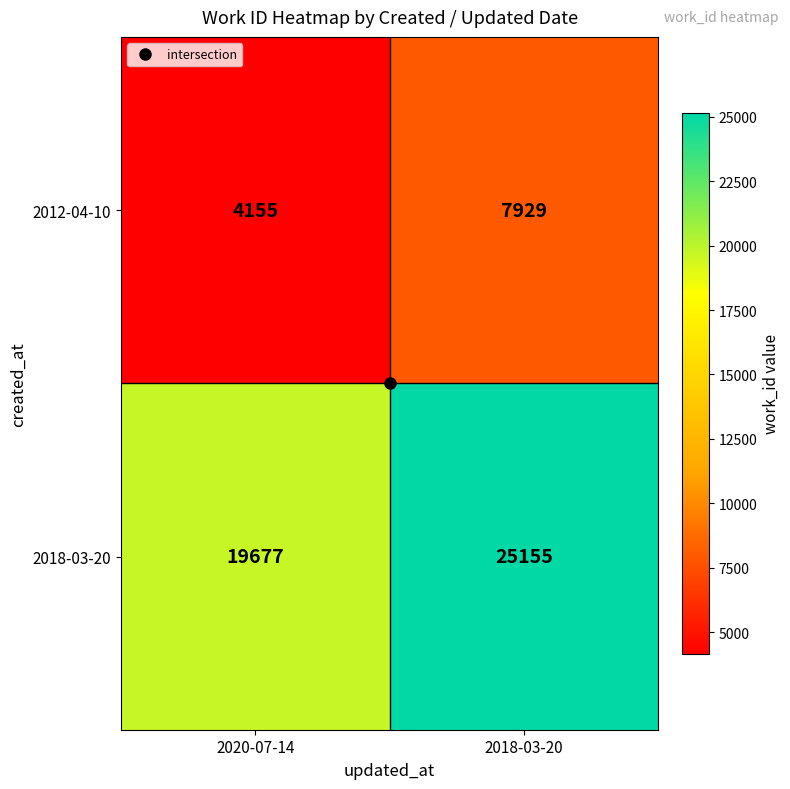

Which series has the widest spread of values?

2018-03-20